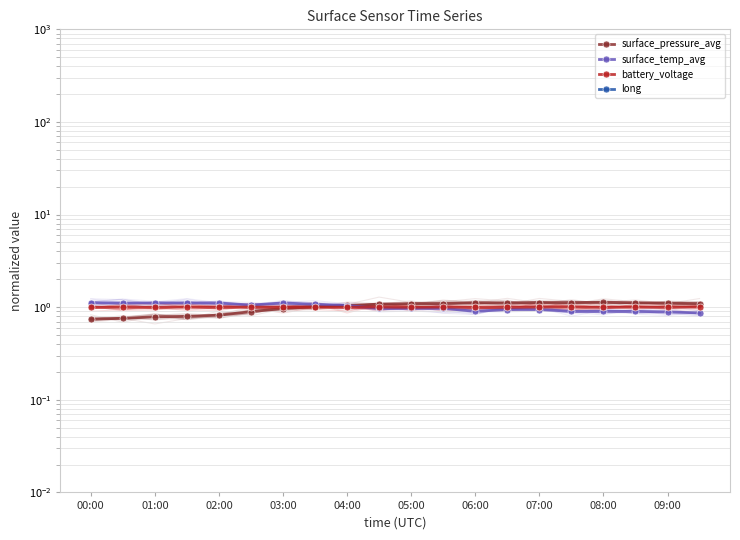

Is it true that surface_pressure_avg equals 0.4 at 03:00?

False